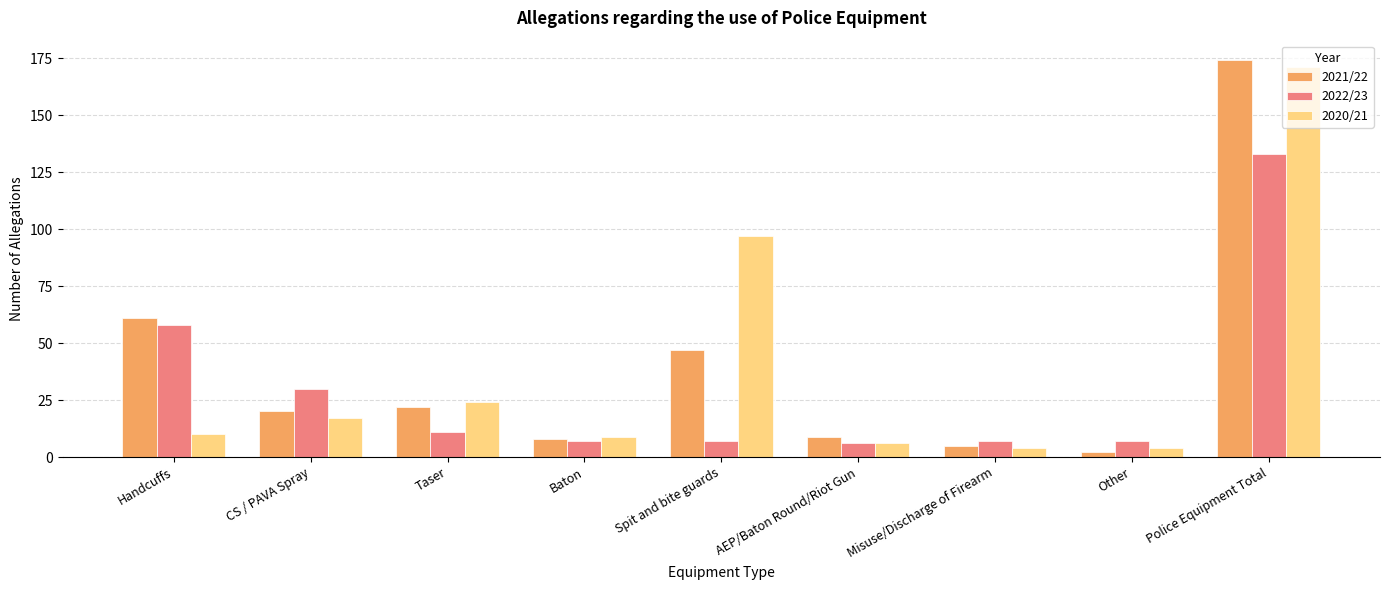

Are the bars grouped side by side (vs. stacked)?

Yes